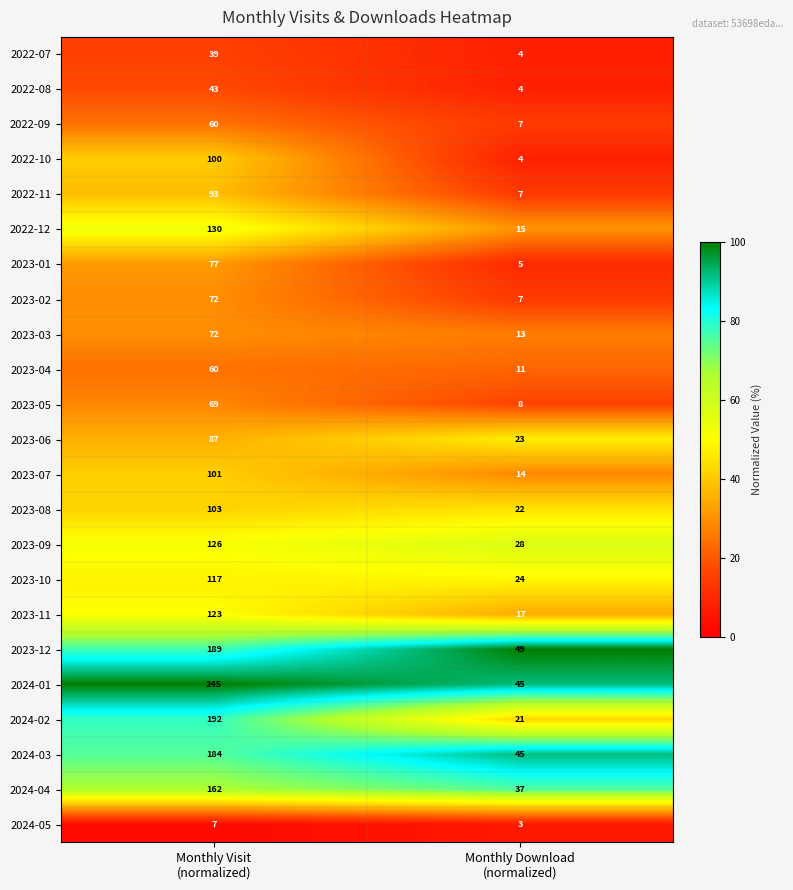

Which label corresponds to the largest value in the chart?

Monthly Visit
(normalized)